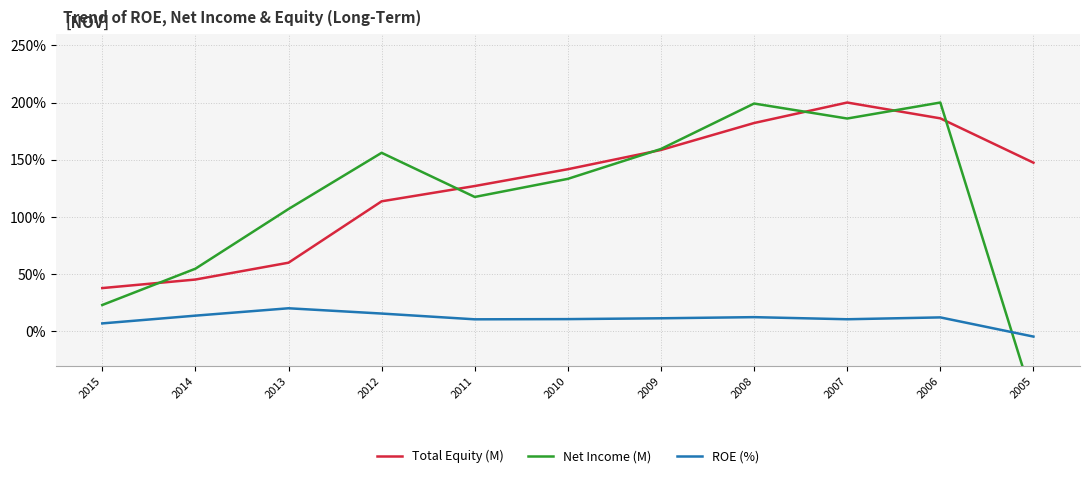

What are all the series names shown in the legend?

Total Equity (M), Net Income (M), ROE (%)